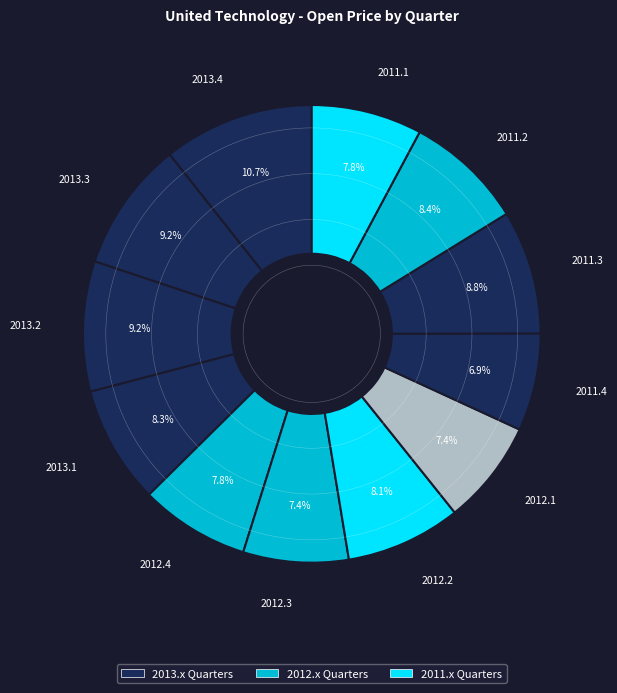

Rank the categories by value from lowest to highest.

2011.4, 2012.1, 2012.3, 2012.4, 2011.1, 2012.2, 2013.1, 2011.2, 2011.3, 2013.2, 2013.3, 2013.4